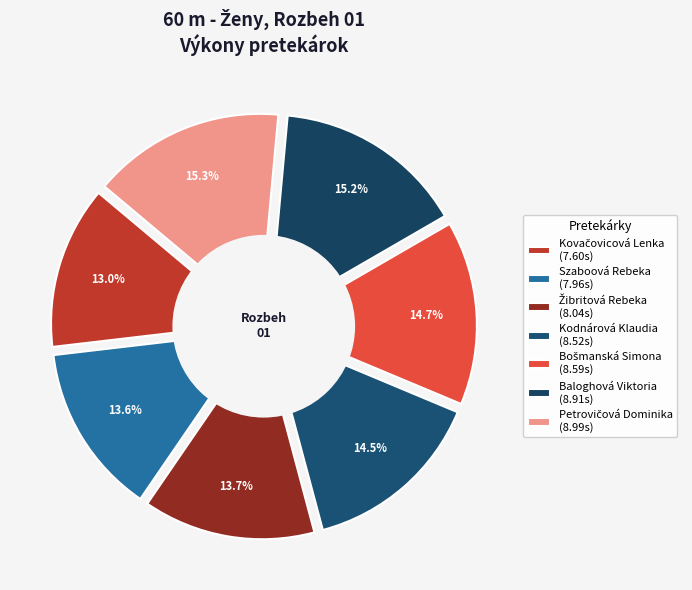

What is the change in value from Kovačovicová Lenka to Petrovičová Dominika?

+1.4